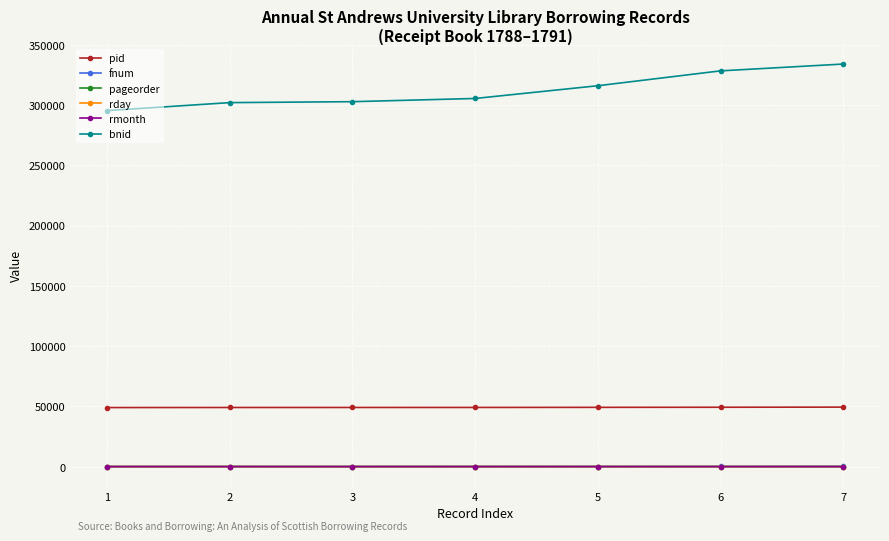

Is the value of pid at 4 greater than the value of pageorder at 1?

Yes